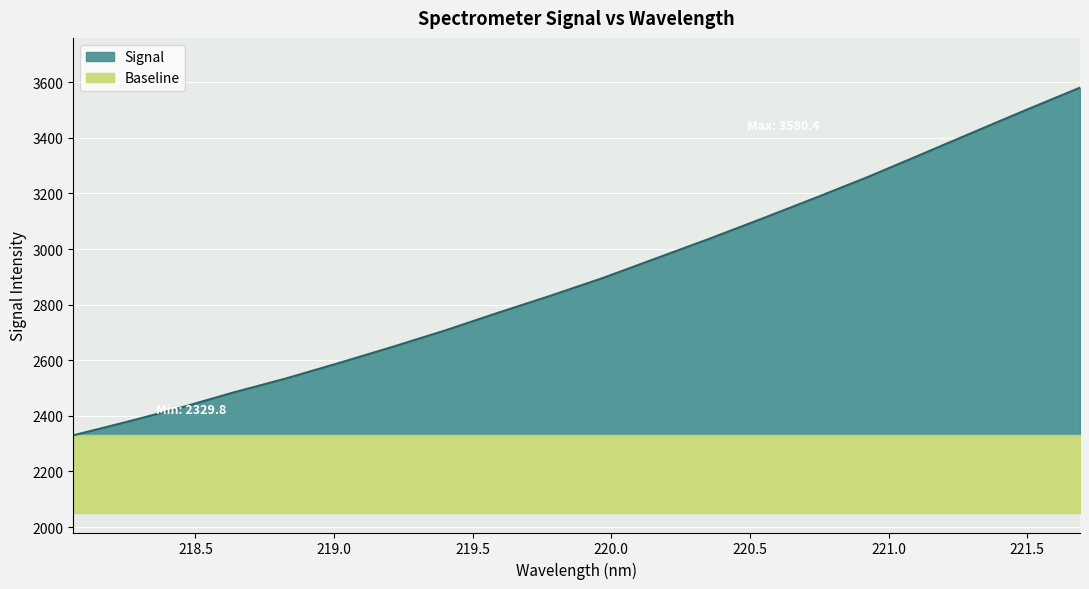

Reading right to left, what are all the values shown in this chart?

221.6902=3580.4	221.4993=3501.7	221.3083=3421.2	221.1174=3340.1	220.9264=3259.6	220.7354=3183.8	220.5444=3109.6	220.3533=3036.8	220.1623=2966.7	219.9712=2896.4	219.7801=2831.7	219.589=2770.0	219.3979=2706.2	219.2067=2646.8	219.0156=2589.4	218.8244=2533.8	218.6332=2483.0	218.442=2427.9	218.2508=2377.8	218.0596=2329.8